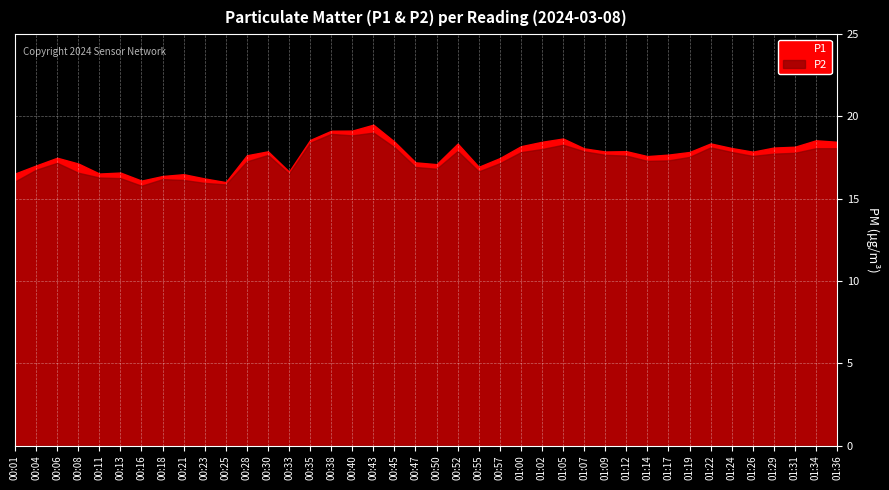

True or false: P1 and P2 cross at least once.

False